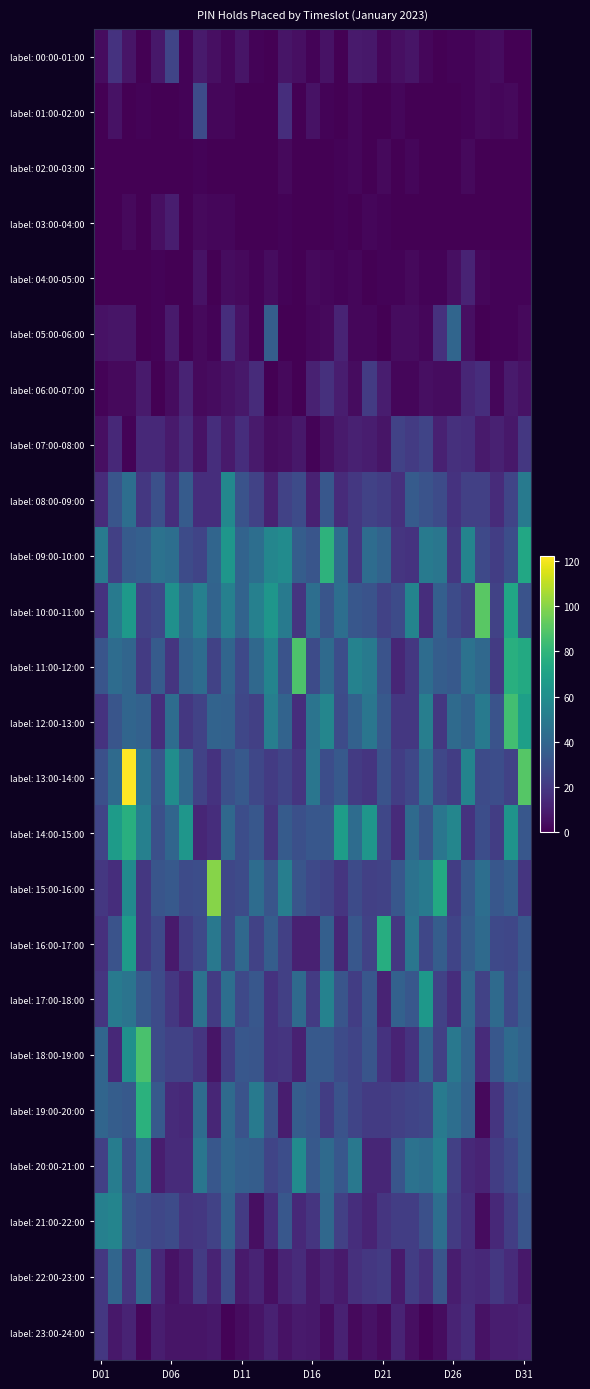

How many data points does each series have?

31